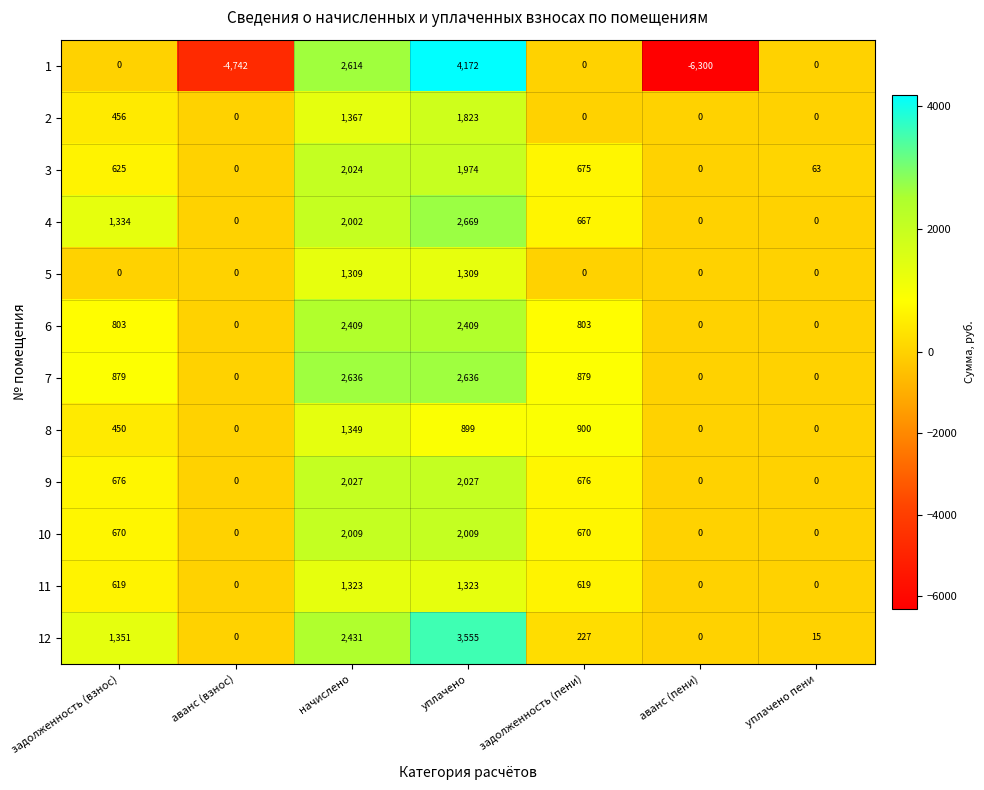

Is it true that 12 equals 8 at уплачено пени?

False